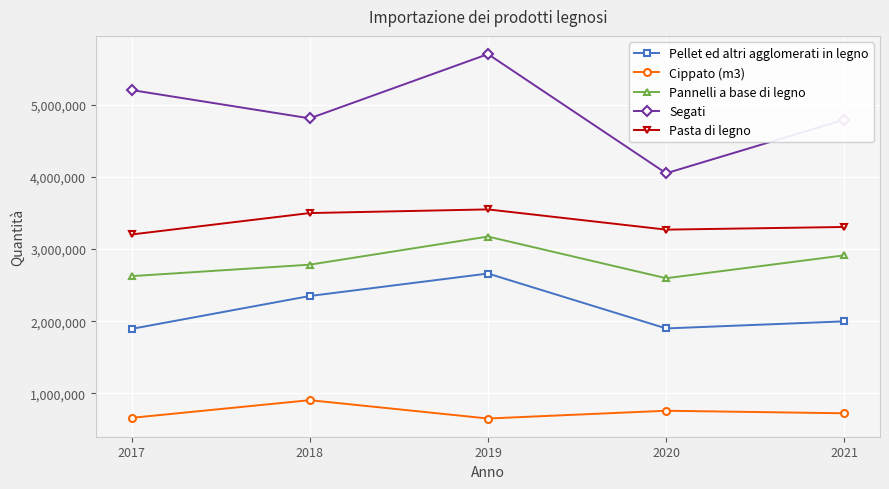

What is the highest value of the Cippato (m3) series?

907141